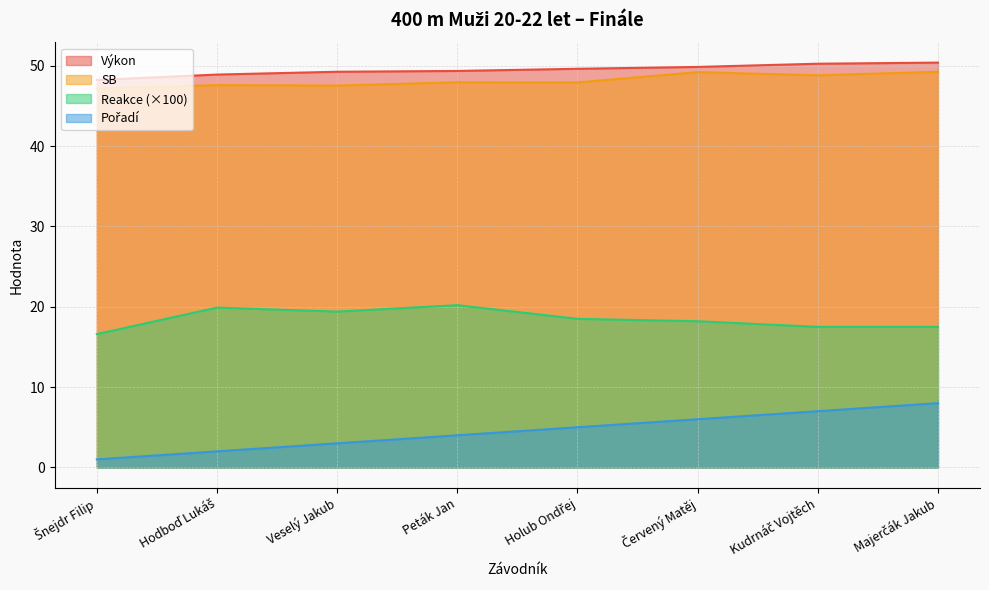

What are all the series names shown in the legend?

Výkon, SB, Reakce, Pořadí